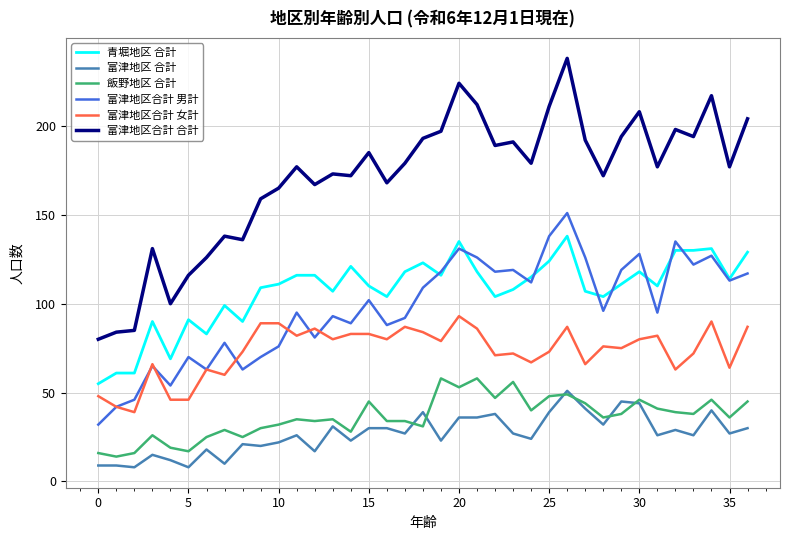

What is the minimum value for 富津地区 合計?

8